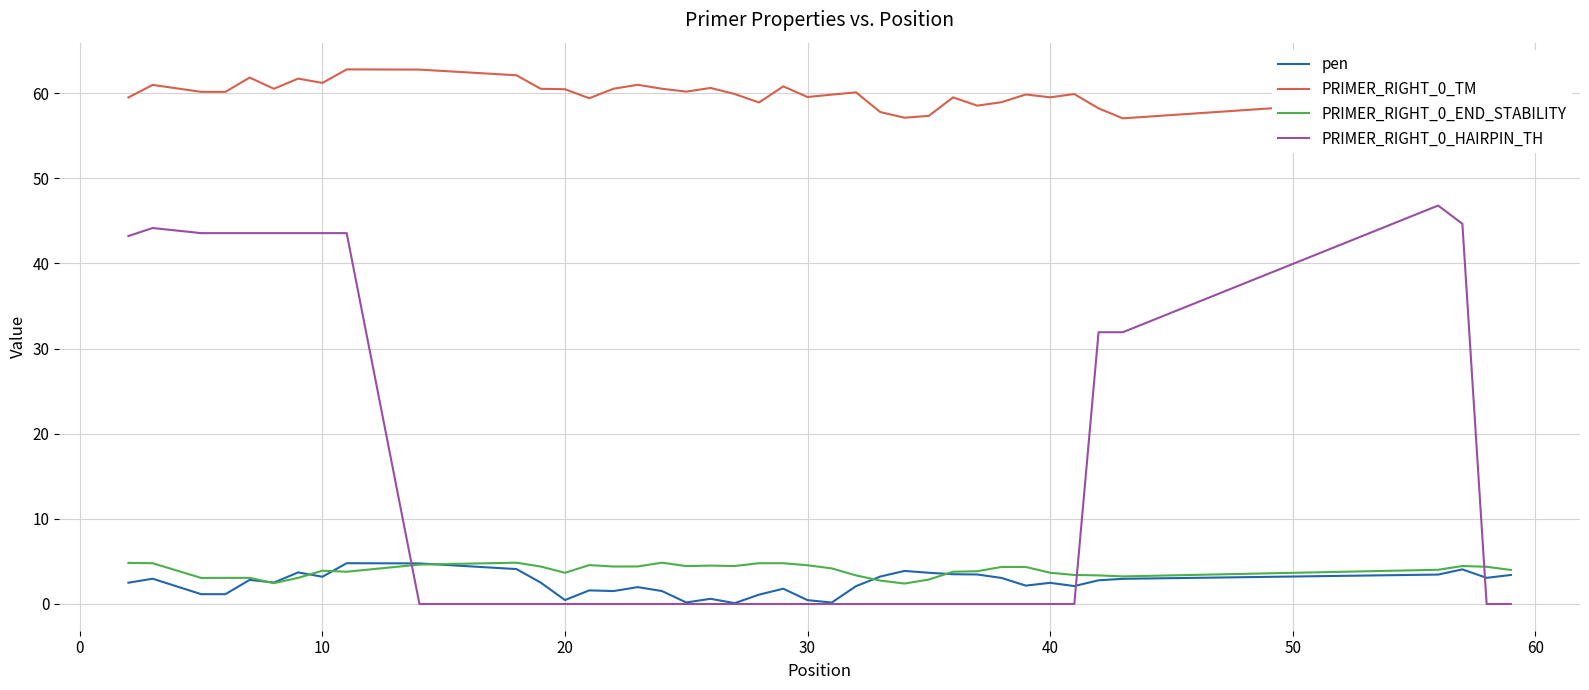

Which series has the largest range (max minus min)?

PRIMER_RIGHT_0_HAIRPIN_TH